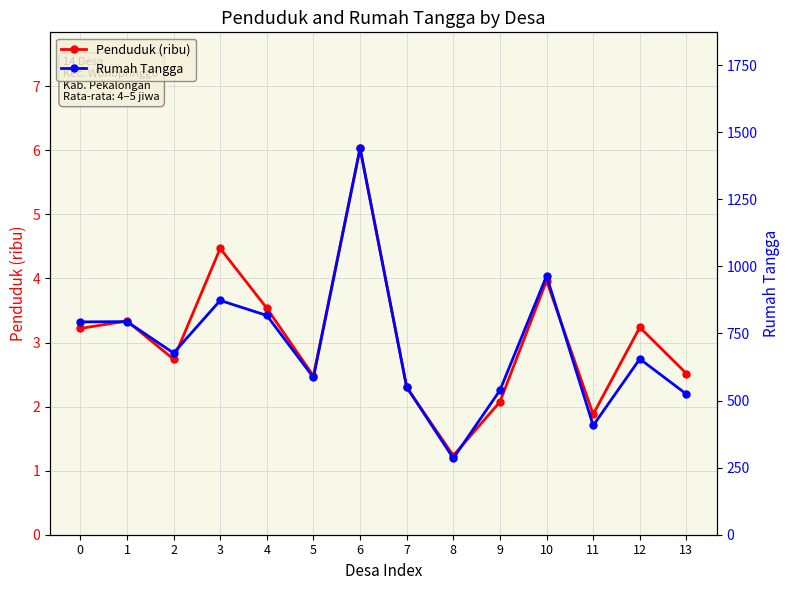

True or false: Rumah Tangga and Penduduk (ribu) intersect in this chart.

False